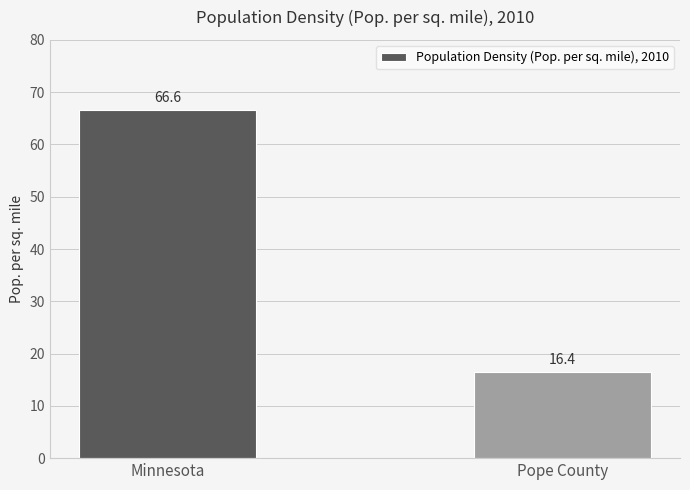

List the labels in order of value, largest first.

Minnesota, Pope County